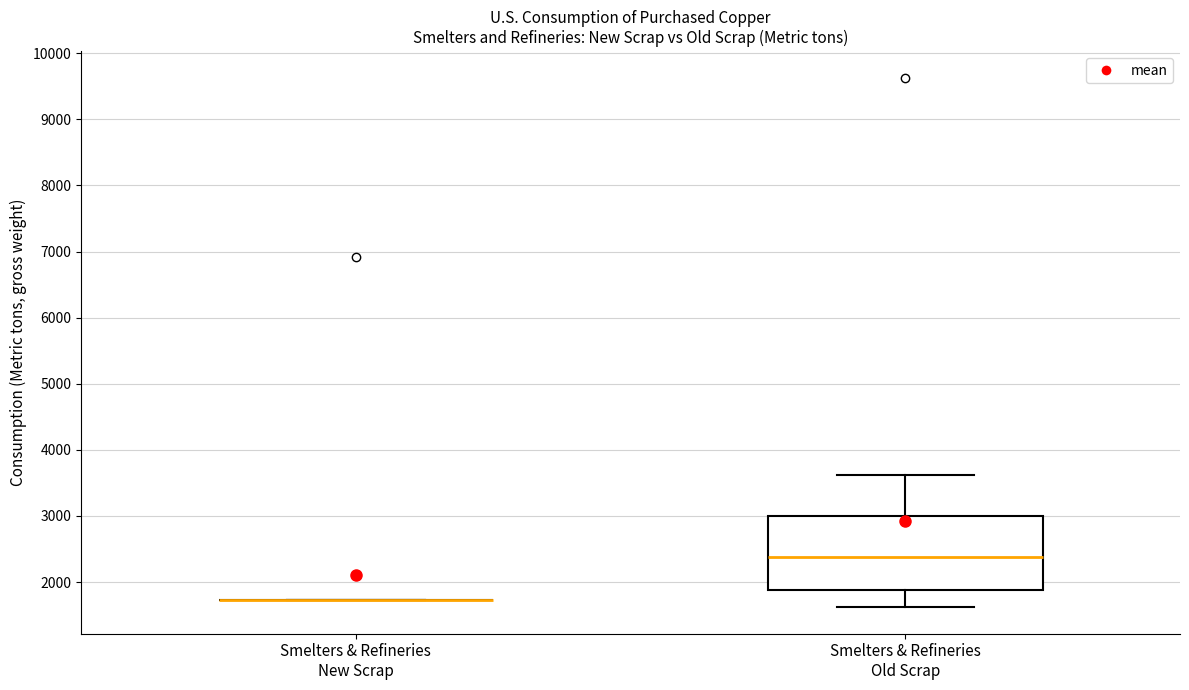

Which box is the tallest, from its lower edge to its upper edge?

Smelters & Refineries Old Scrap